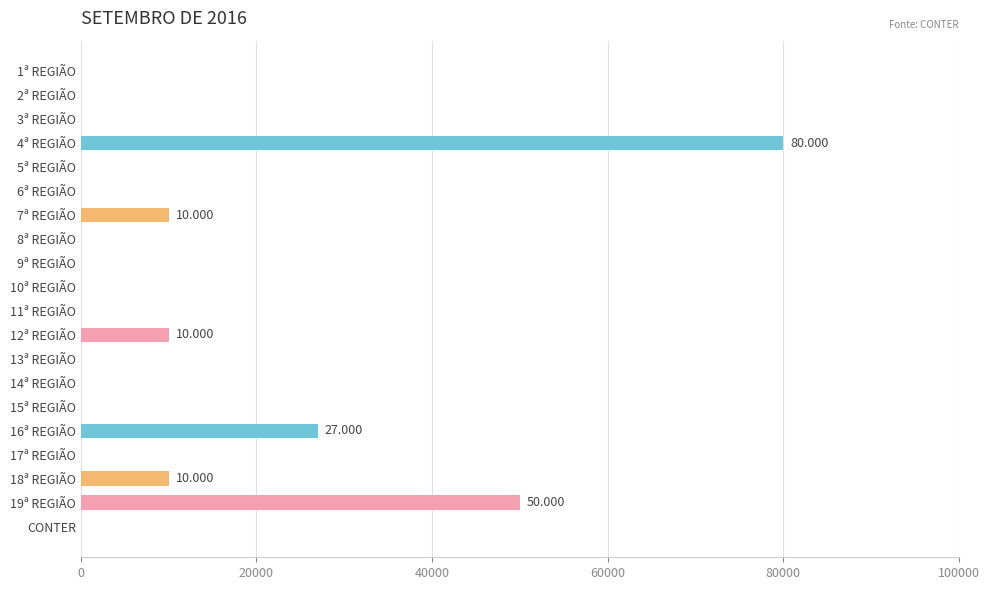

Count the number of data series in this chart.

1